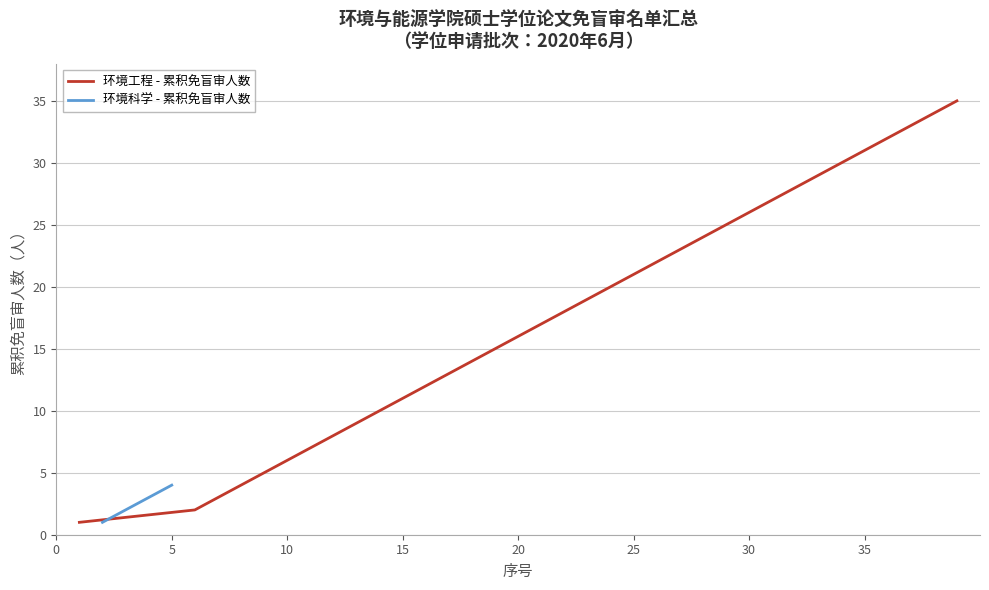

What is the difference between the values at 15 and 18?

3